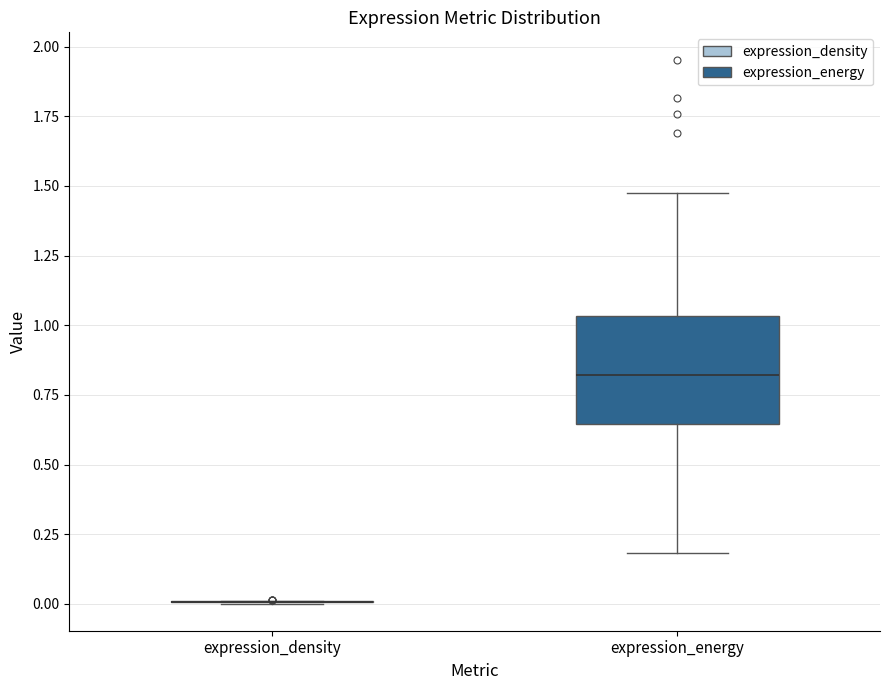

Which box is the tallest, from its lower edge to its upper edge?

expression_energy